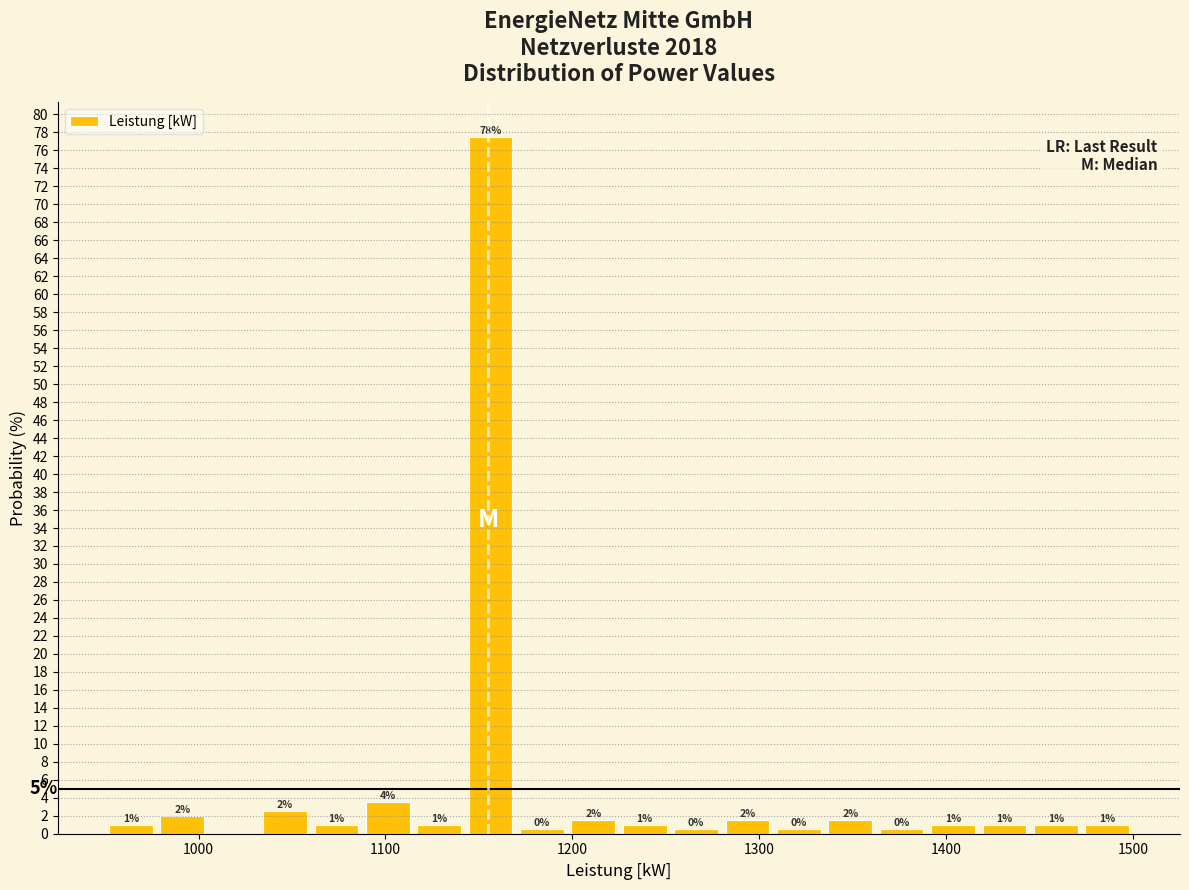

Read against the x-axis, roughly where is the centre of the tallest bar?

1160